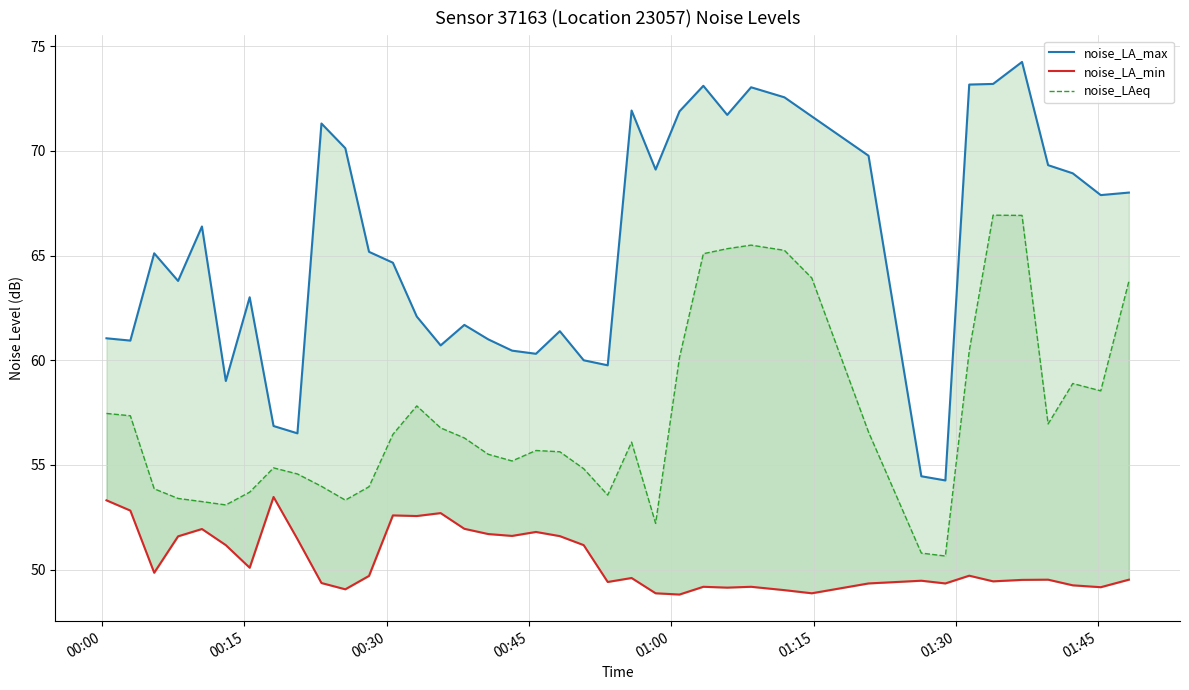

Is the value of noise_LA_max at 37 greater than the value of noise_LAeq at 20?

Yes